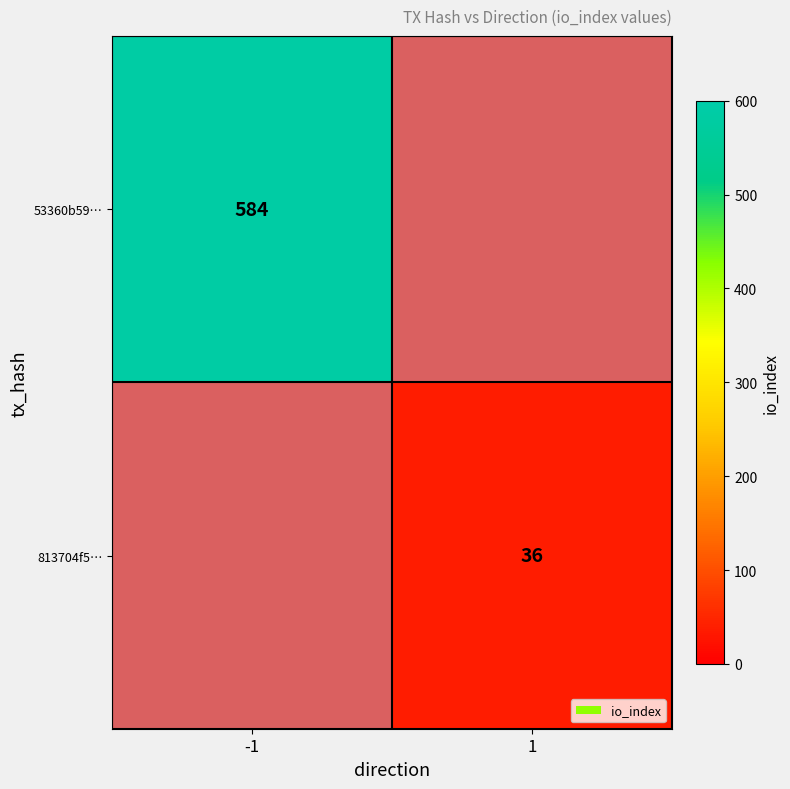

The 53360b59f0bb9529fedefb9946a6b5ef4bf1d61 series shows 159 at 1. True or false?

False